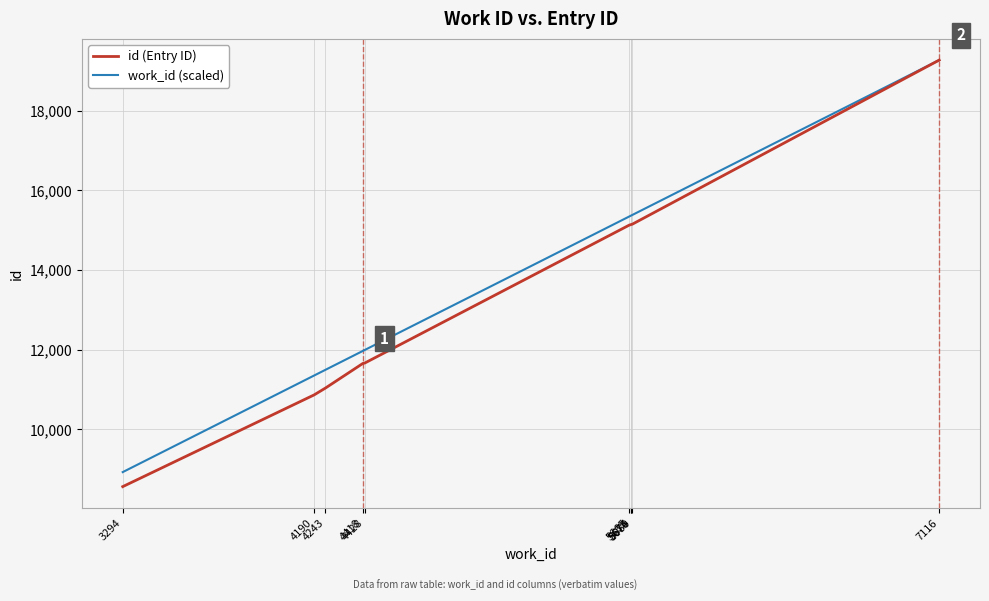

What are all the series names shown in the legend?

id (Entry ID), work_id (scaled)